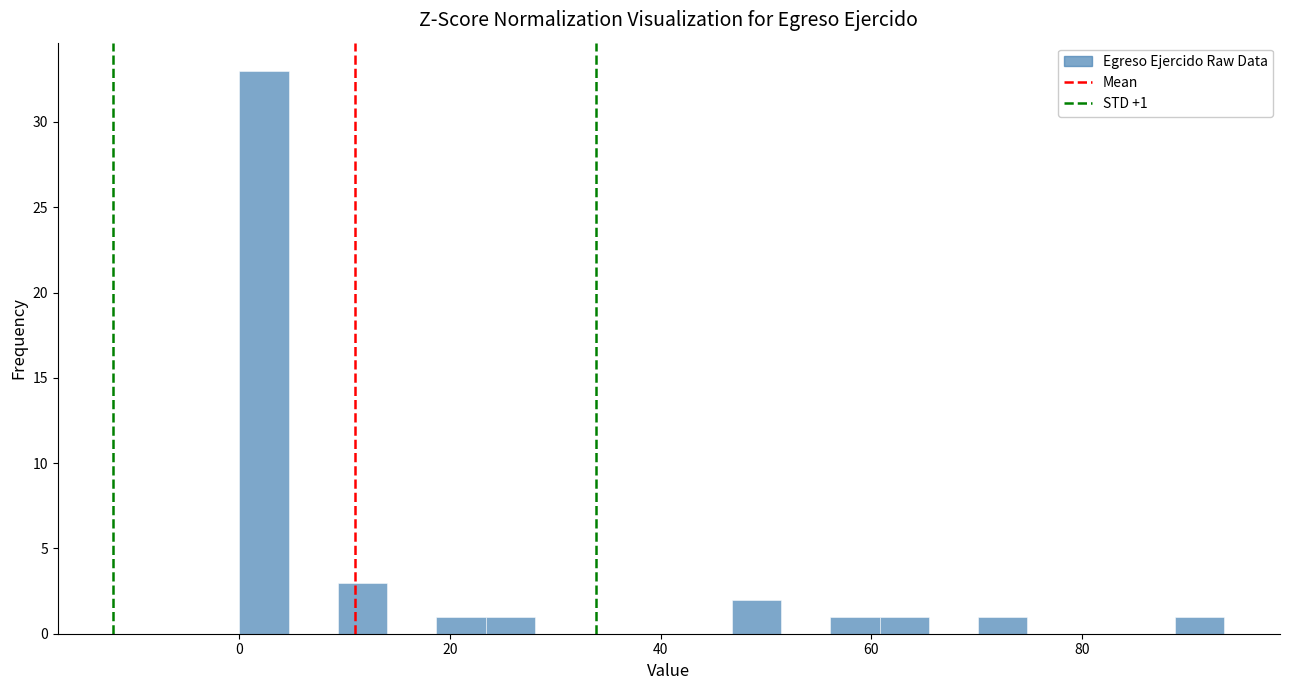

Around what value on the x-axis is the tallest bar? Give the approximate position of its centre, as read against the axis.

2